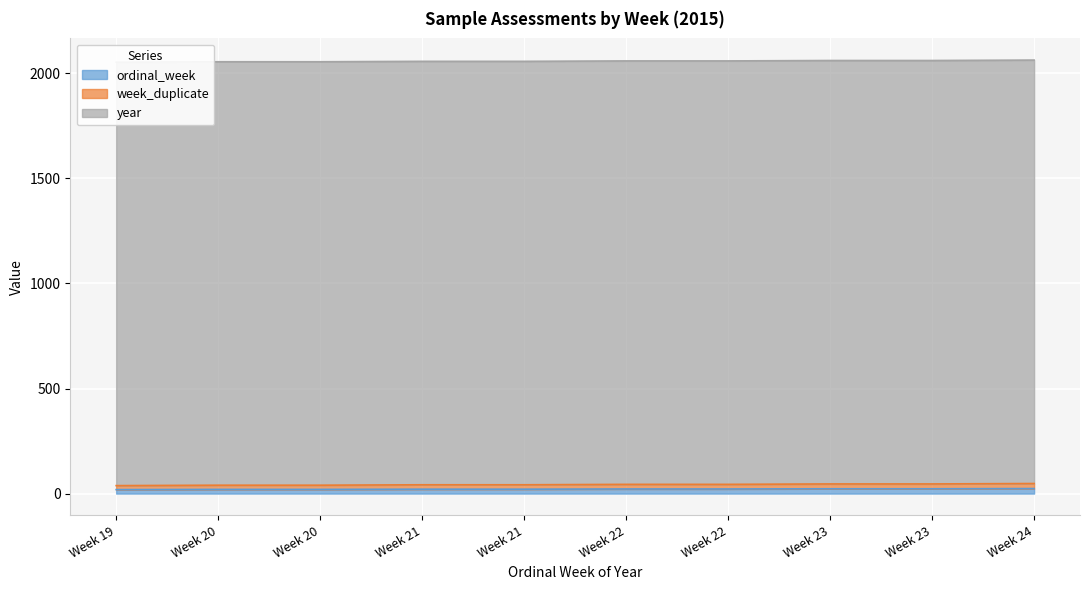

What is the total value across all series at Week 24?

72